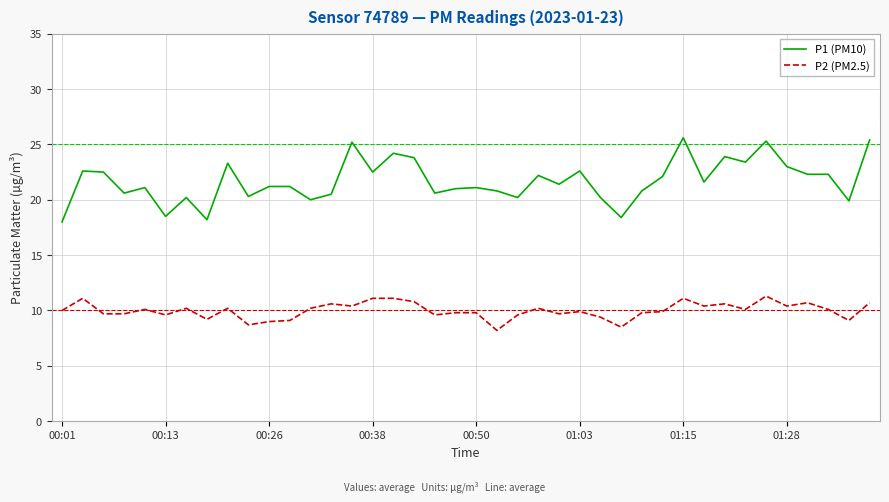

Rank the series by their average value, from highest to lowest.

P1 (PM10), P2 (PM2.5)